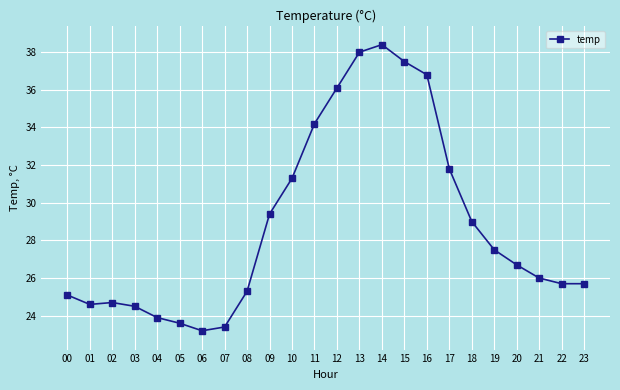

What is the change in value from 00 to 12?

+11.0